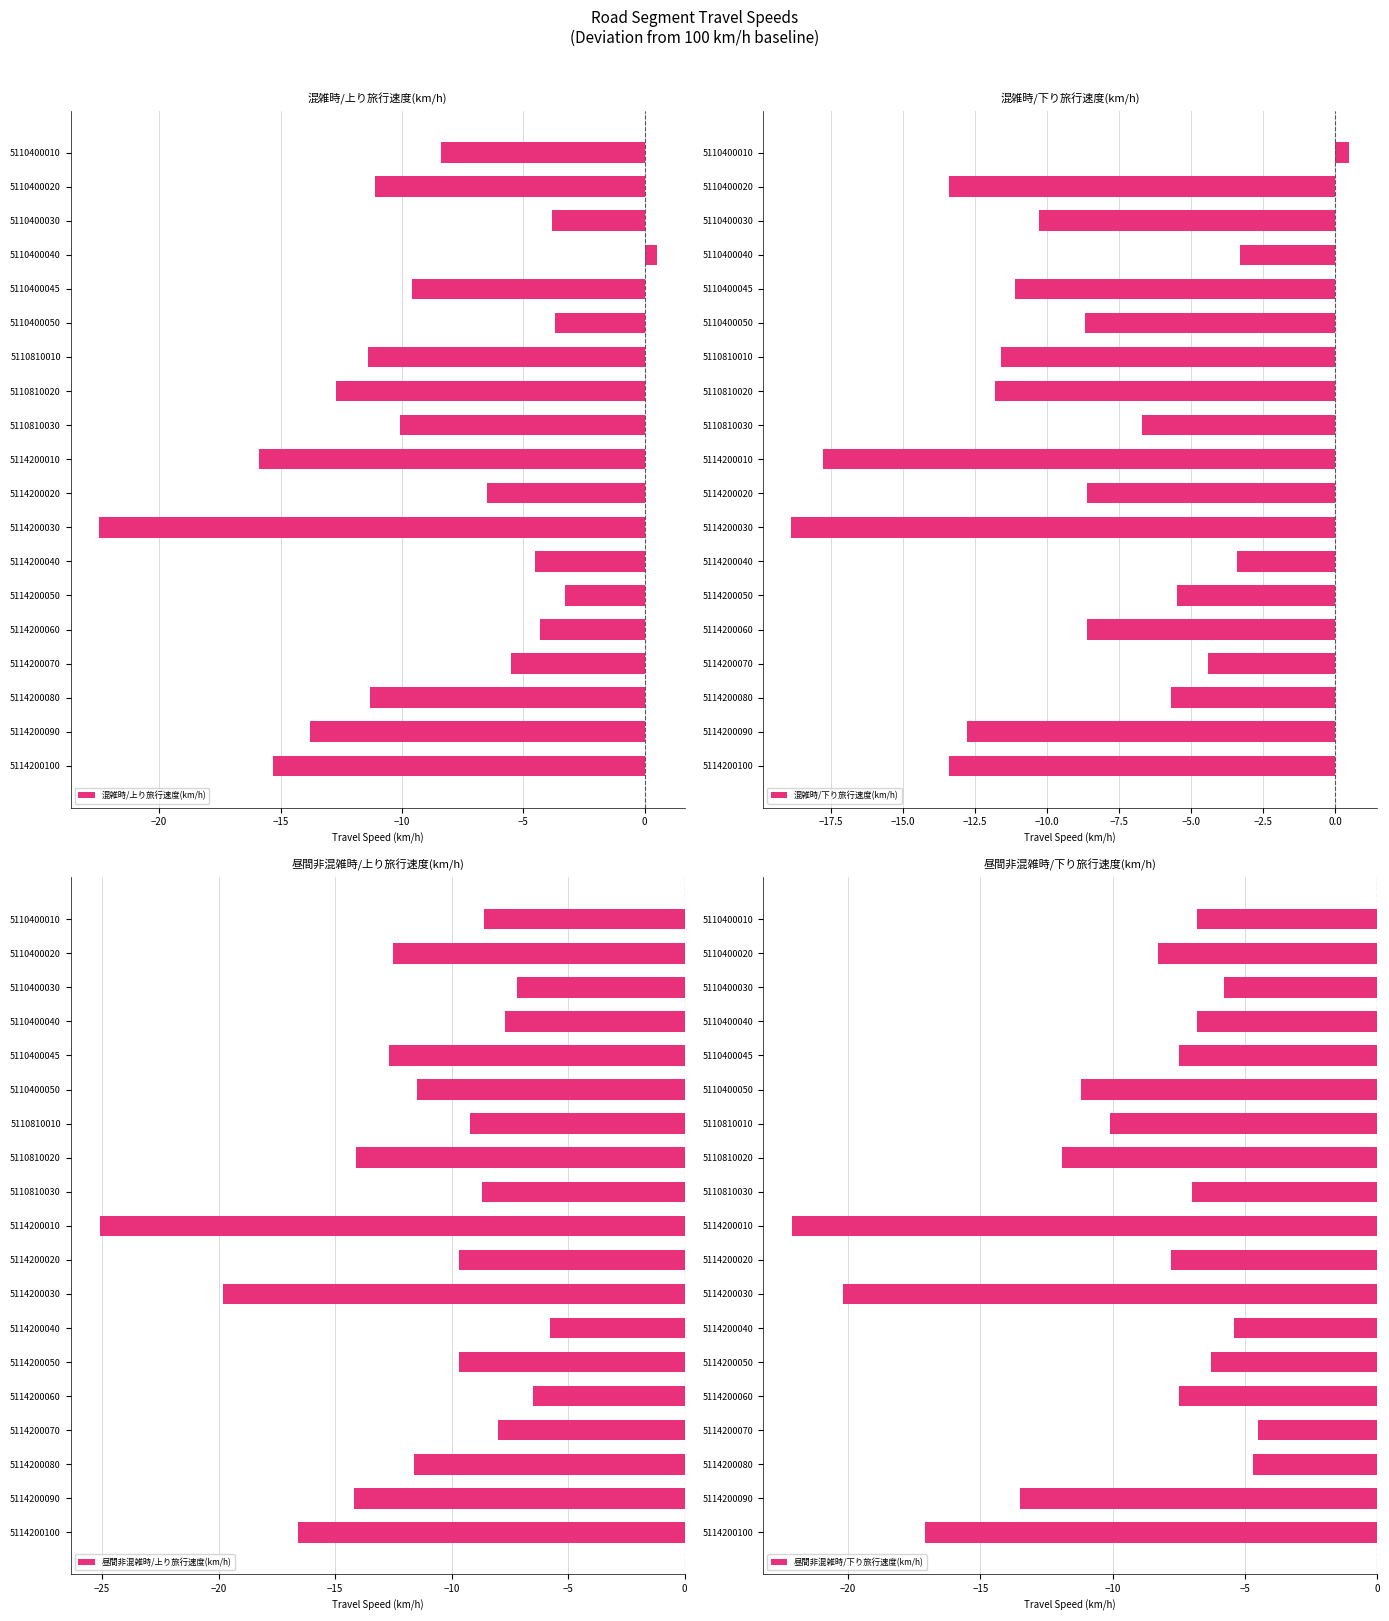

True or false: 混雑時/上り旅行速度(km/h) has a value of -11.4 at 5110810010.

True